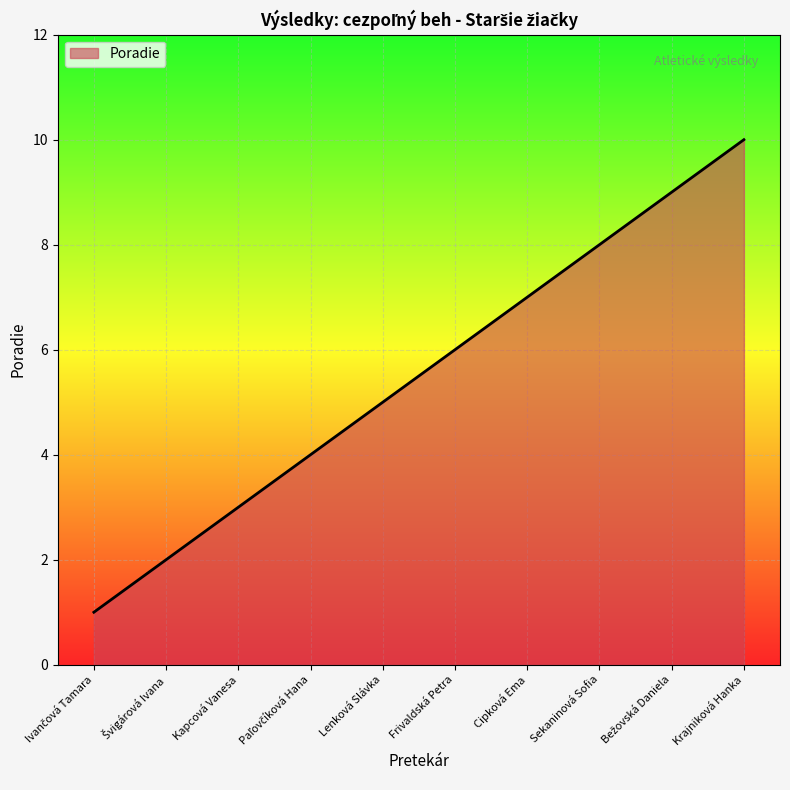

Approximately how many times larger is the value at Lenková Slávka compared to Cipková Ema?

0.7